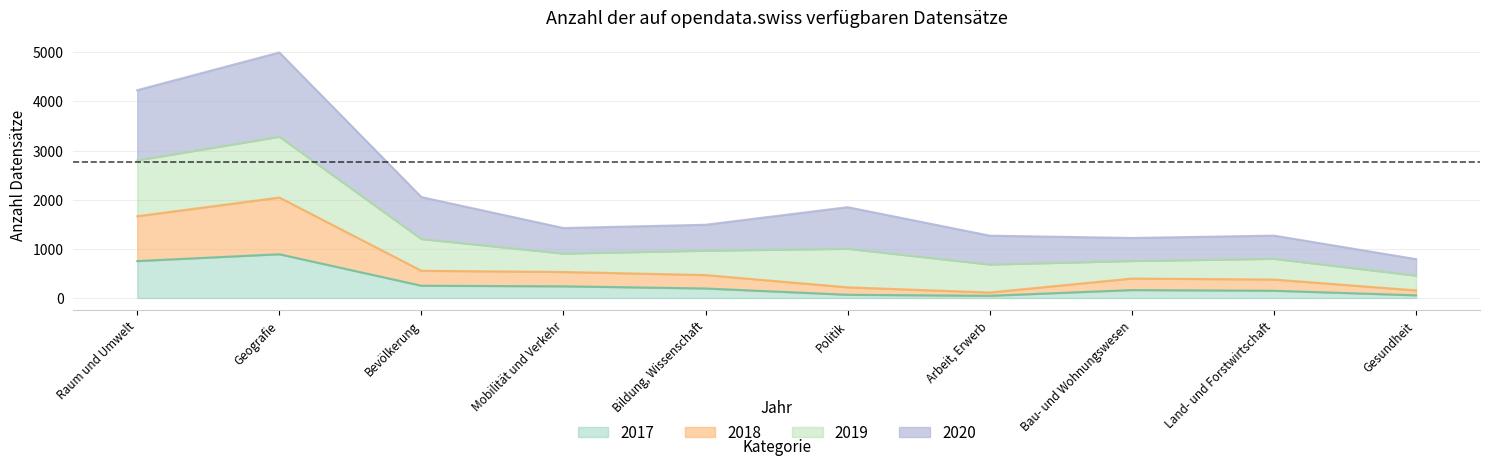

The 2017 series shows 146 at Mobilität und Verkehr. True or false?

False